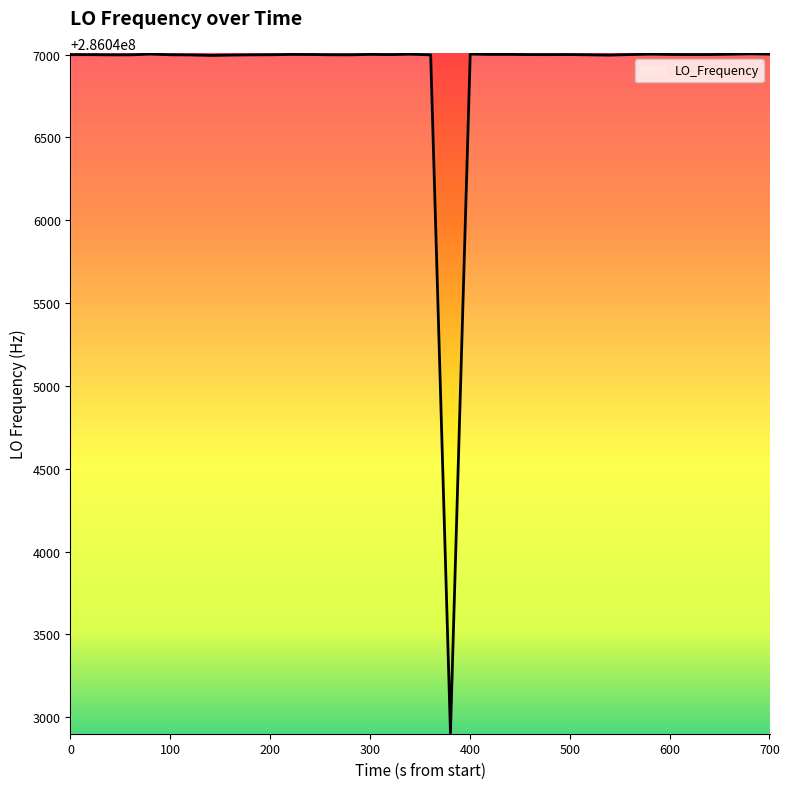

What is the maximum value shown in the chart?

286047004.3